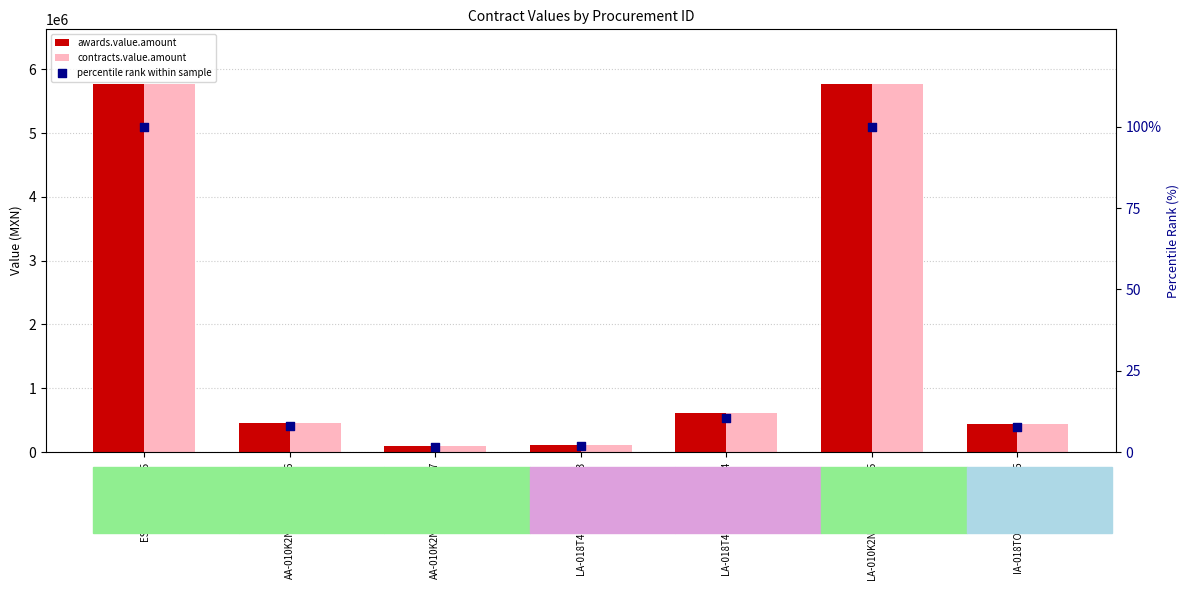

Which series reaches the minimum Y coordinate?

percentile rank within sample